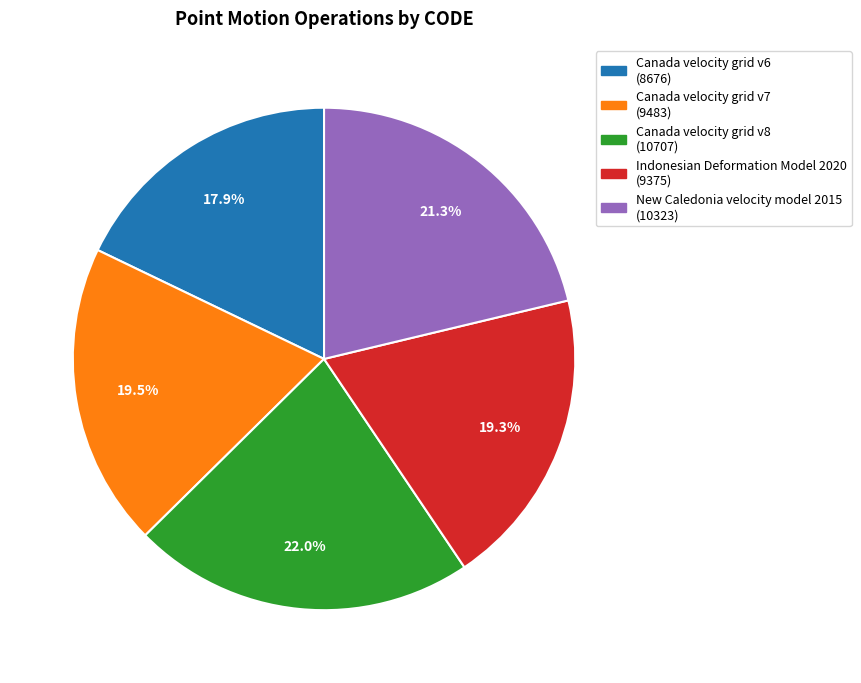

What is the ratio of the value at New Caledonia velocity model 2015 to the value at Indonesian Deformation Model 2020?

1.1